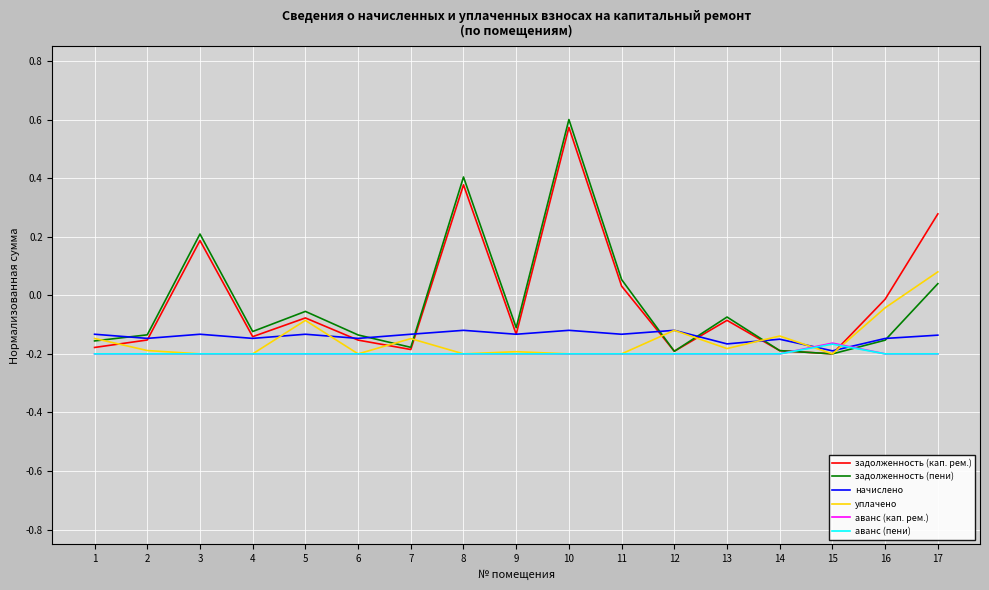

Which series has the largest range (max minus min)?

задолженность (пени)